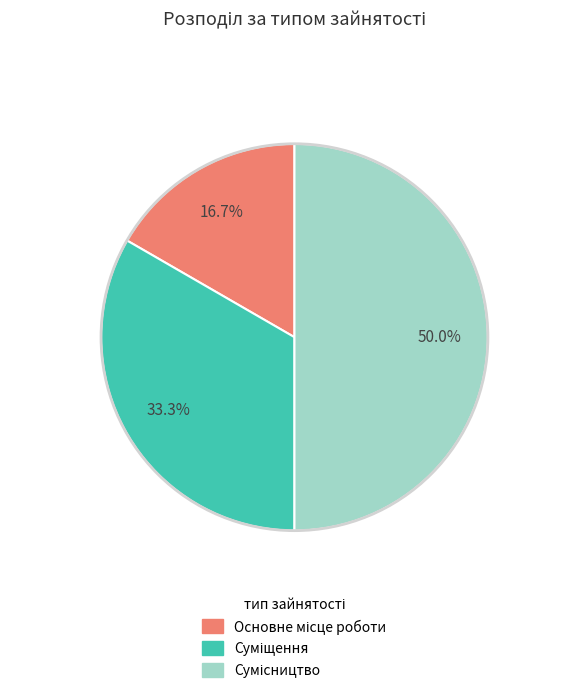

Rank the categories by value from highest to lowest.

Сумісництво, Суміщення, Основне місце роботи